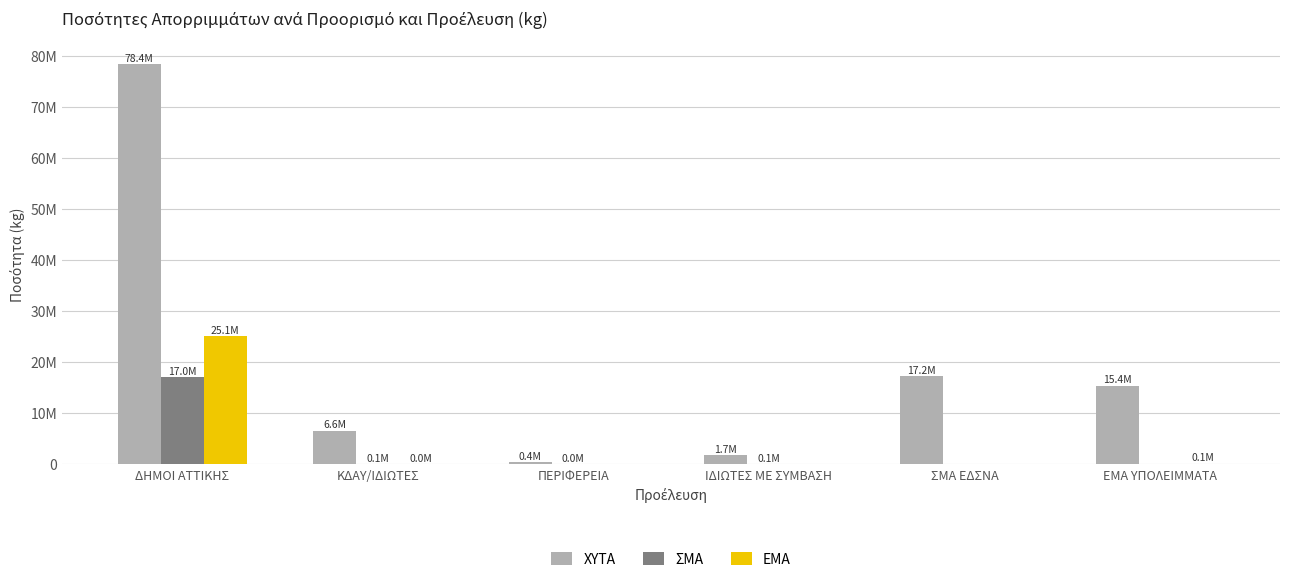

What are all the series names shown in the legend?

ΧΥΤΑ, ΣΜΑ, ΕΜΑ